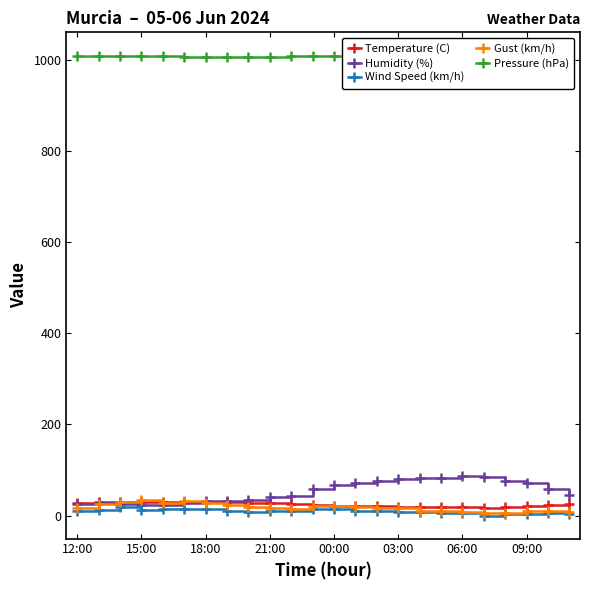

How many values in Wind Speed (km/h) are above zero?

23